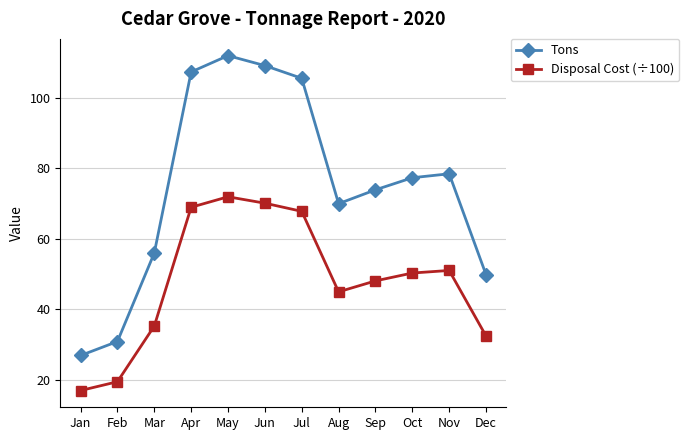

Is the value of Tons at Sep greater than the value of Disposal Cost (÷100) at Mar?

Yes